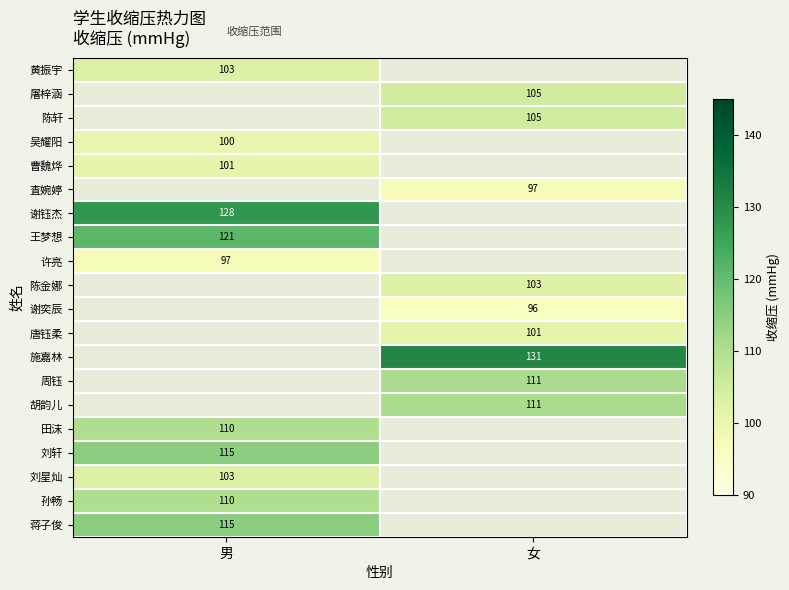

The value of 刘星灿 at 男 is 103. True or false?

True